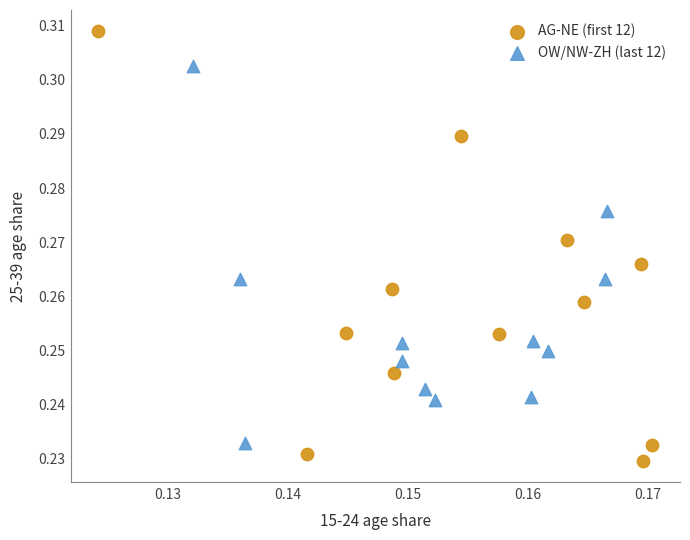

Which series has the widest spread of Y values?

AG-NE (first 12)